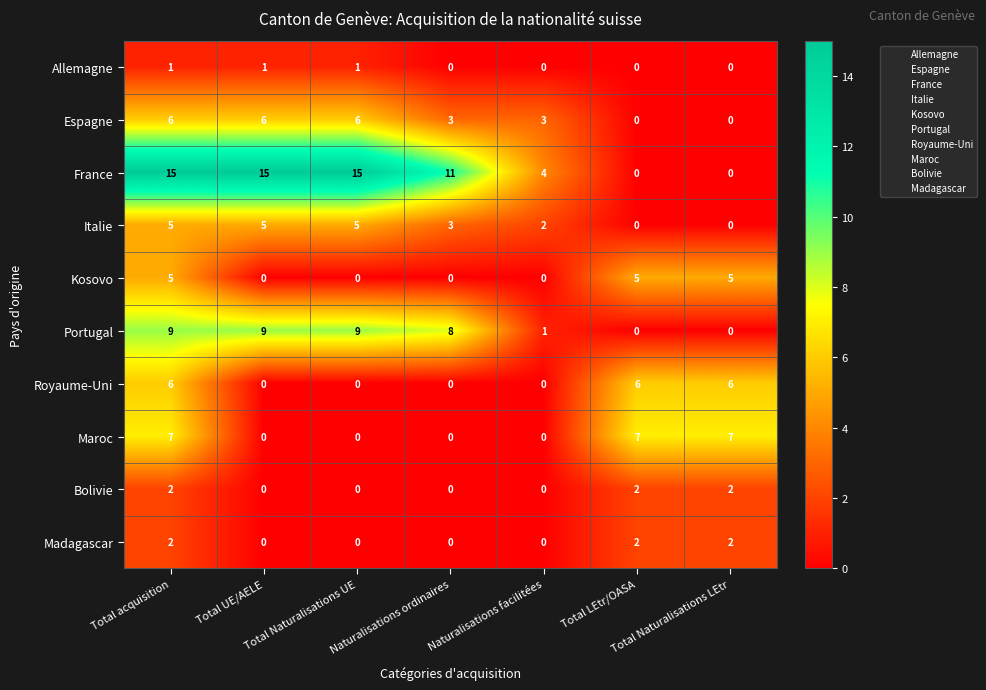

How many Bolivie values are between 0 and 2?

7